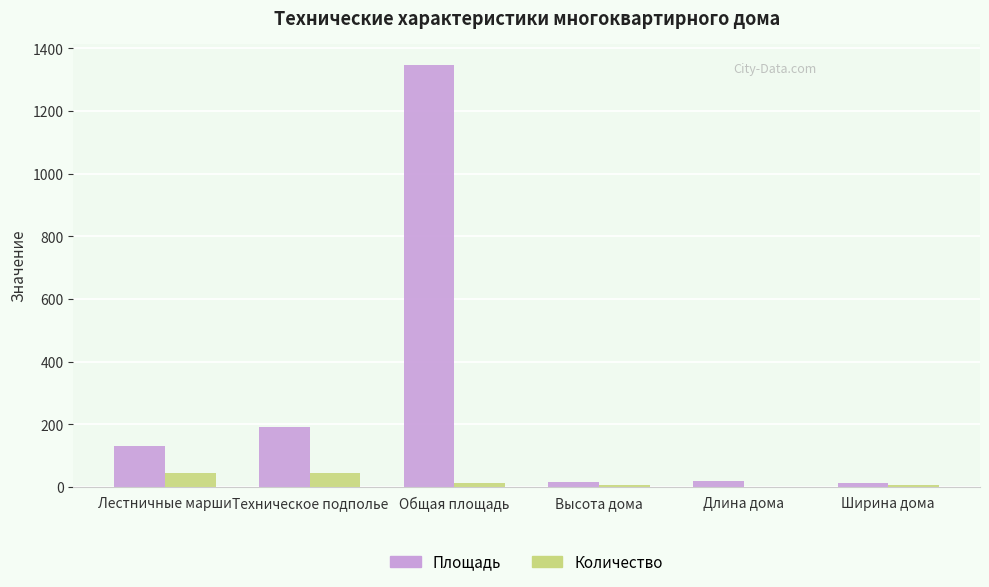

What is the sum of the Количество values at Высота дома and Общая площадь?

21.0